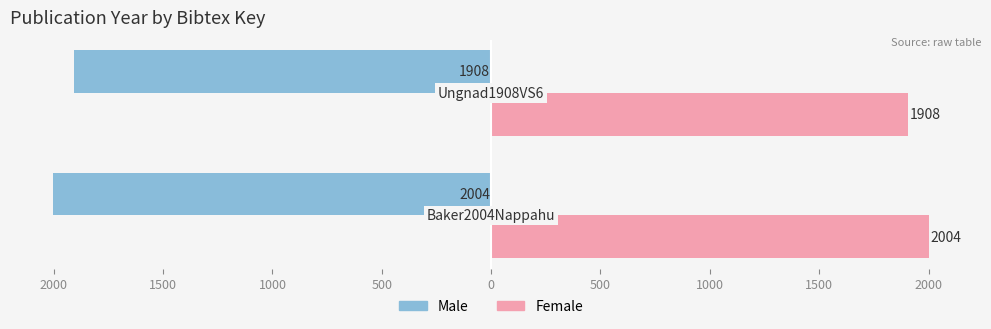

What is the value of the Female bar at the 1st from the left?

2004